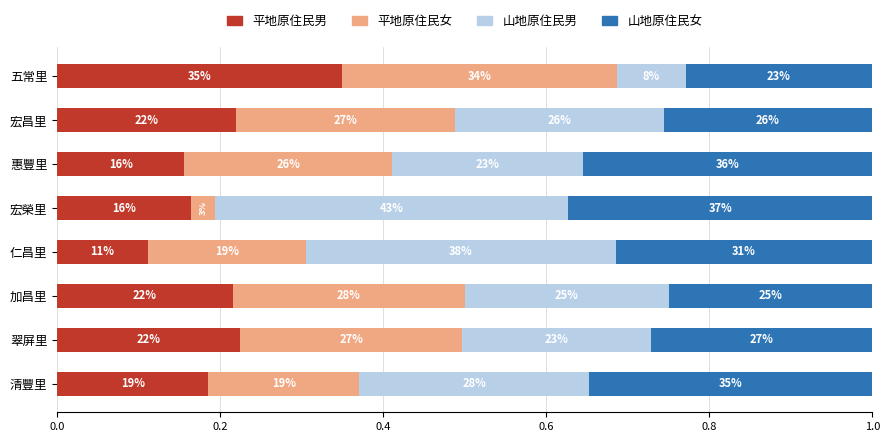

Which series has the widest spread of values?

山地原住民男